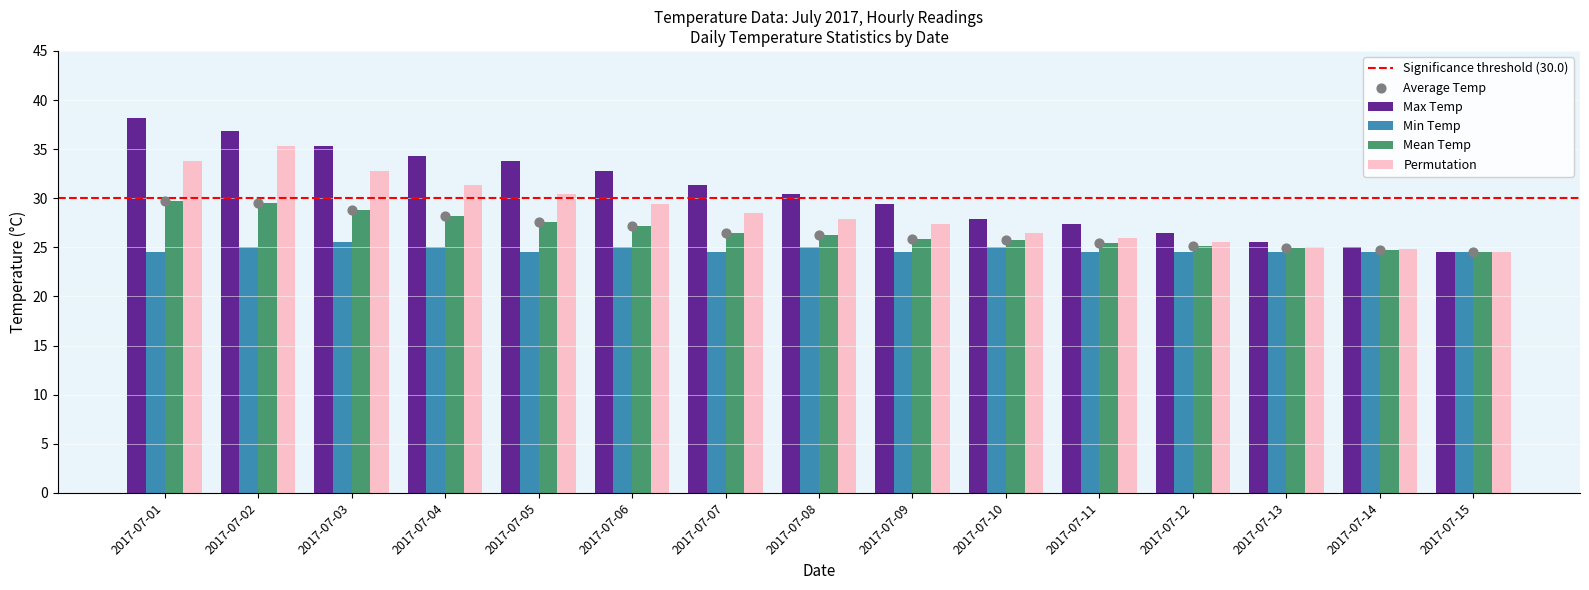

Which series reaches the maximum Y coordinate?

Max Temp